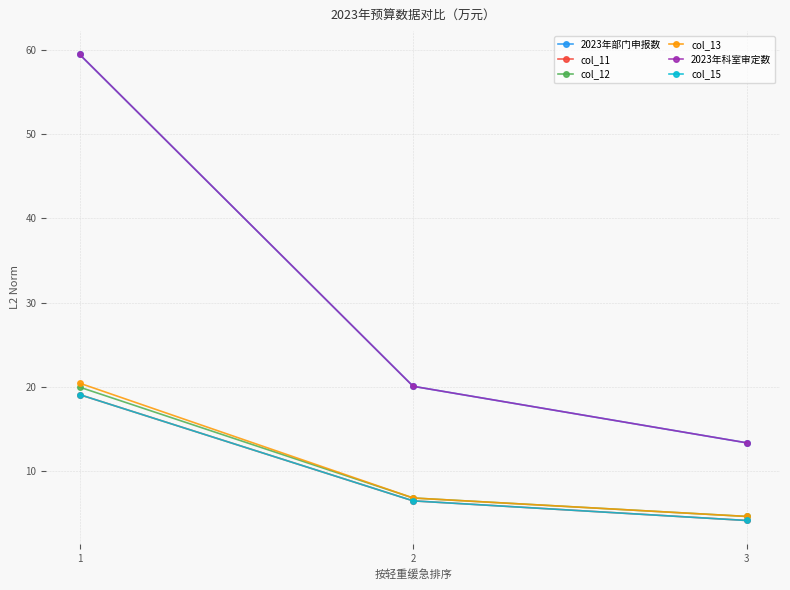

Is this an area chart (filled region under the line)?

No